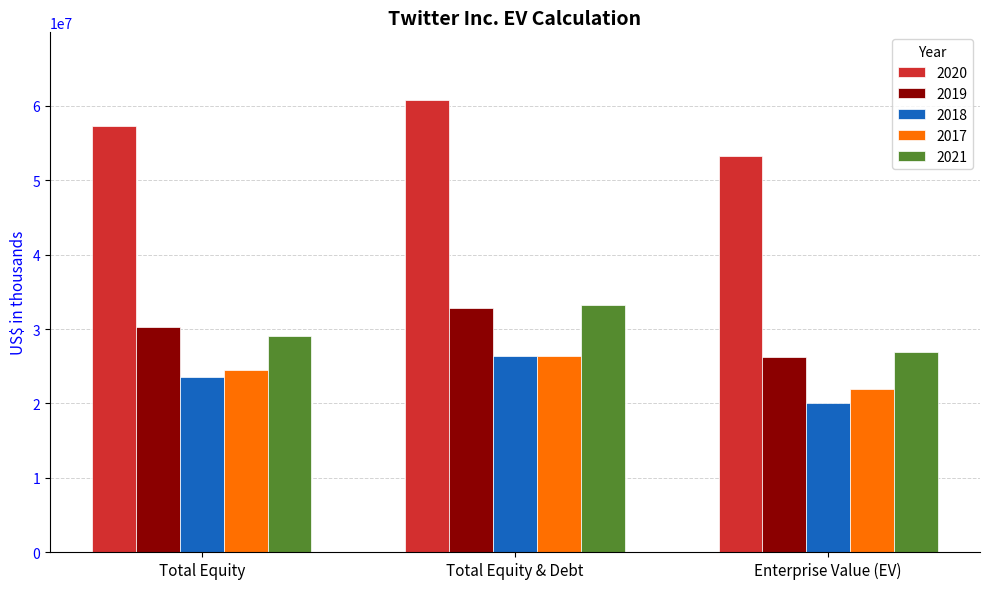

What is the lowest value of the 2020 series?

53314370